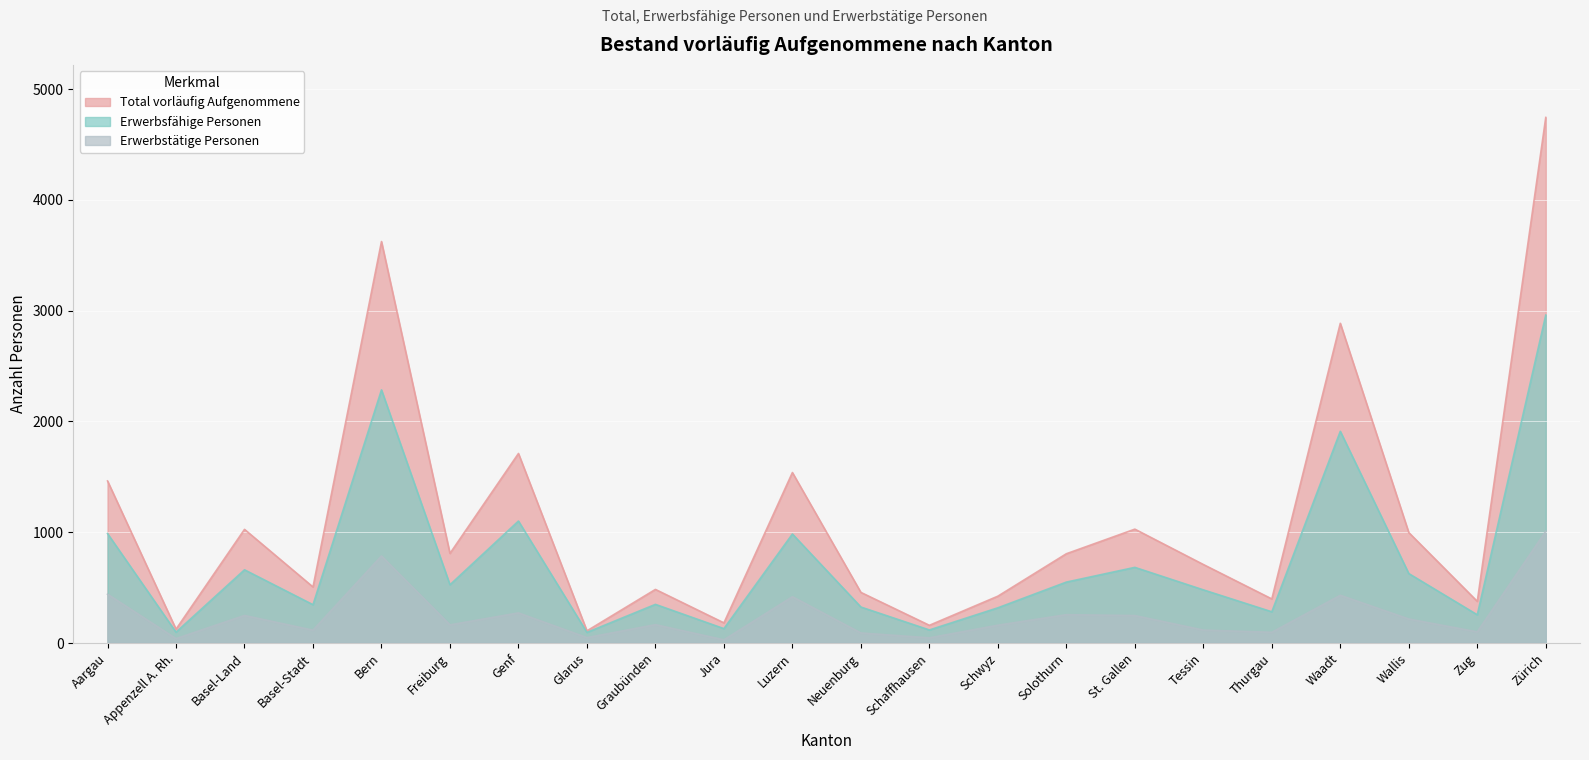

How many lines are shown in the chart?

3